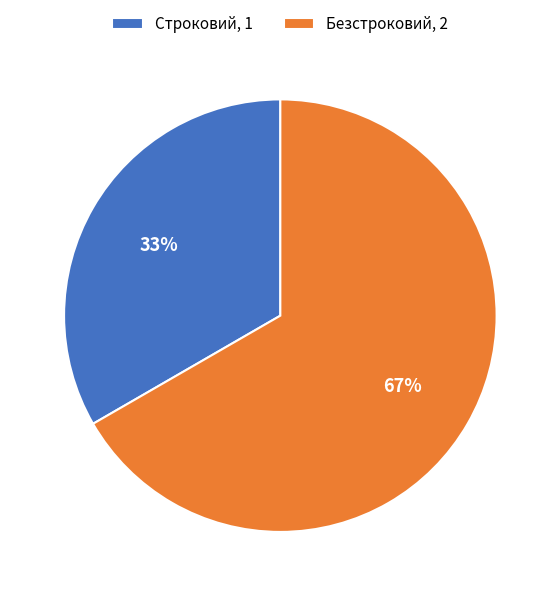

Count the number of slices in the pie.

2